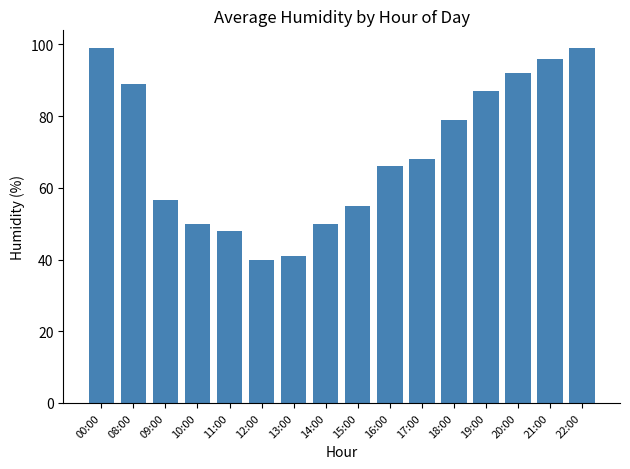

At which category does the chart reach its minimum across all series?

12:00